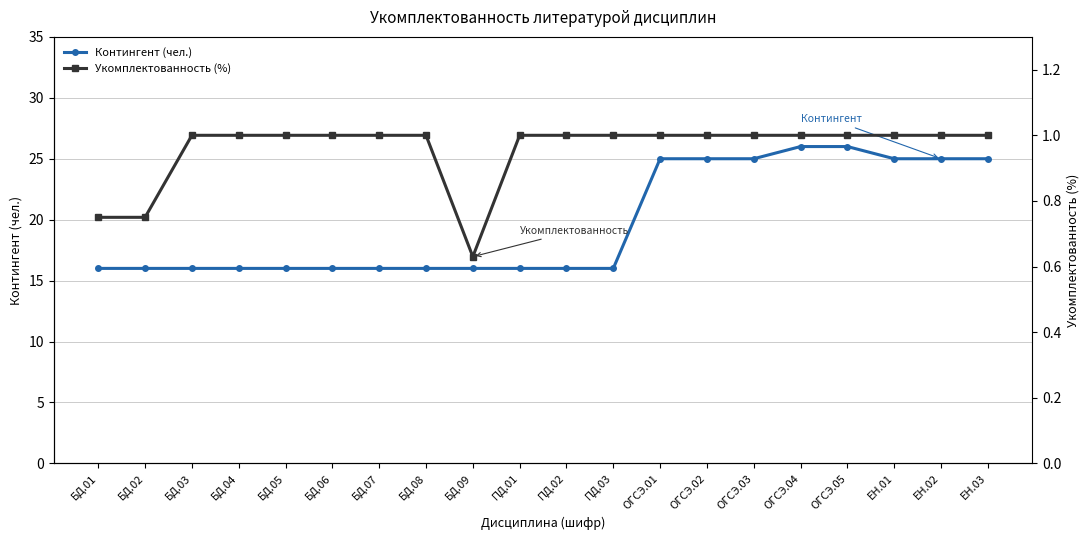

Which series has the largest total across all categories?

Контингент (чел.)